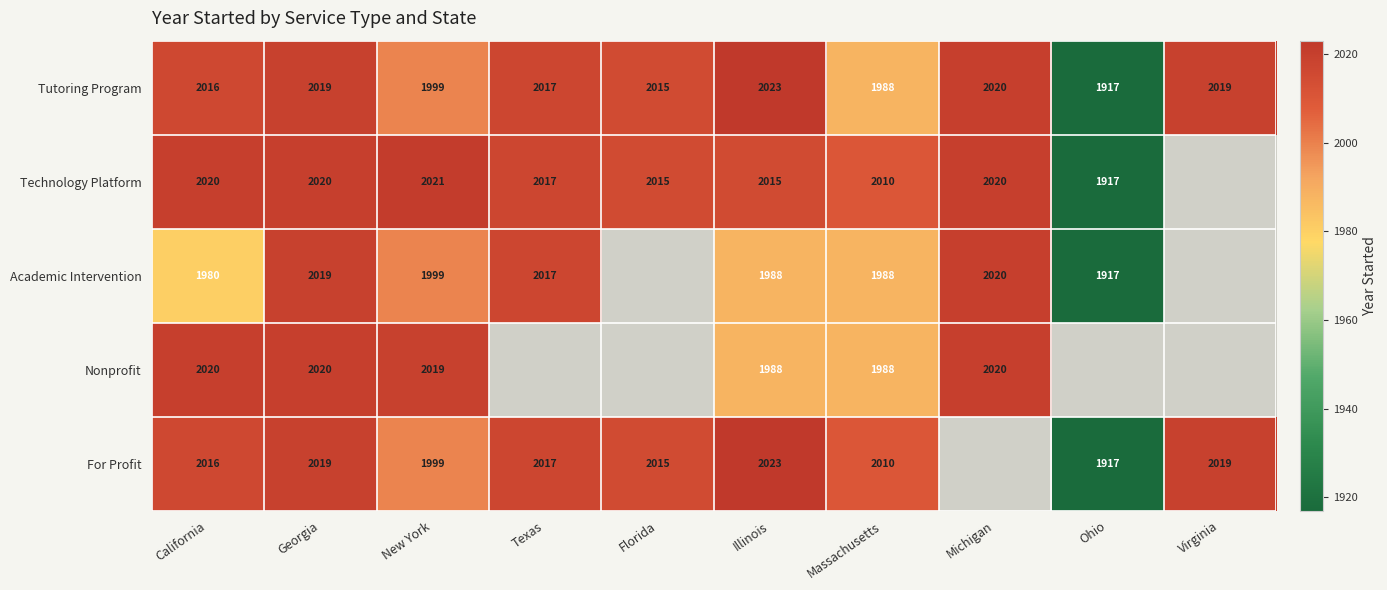

Which category has the lowest value across all series?

Ohio